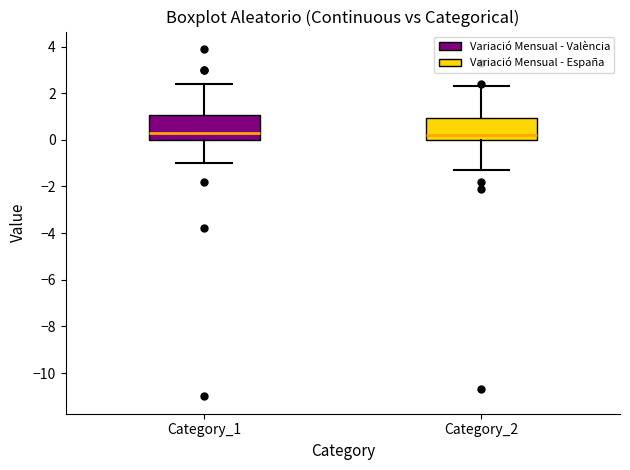

Reading left to right, transcribe this box plot: for each box, give where its median line is, the range the box spans, and where its two whiskers end, as read against the y-axis. The values are not printed on the chart, so give them approximately, as read against the axis.

Category_1: median 0.4, box 0.0 to 1.0, whiskers -1.0 to 2.4
Category_2: median 0.2, box 0.0 to 1.0, whiskers -1.2 to 2.4